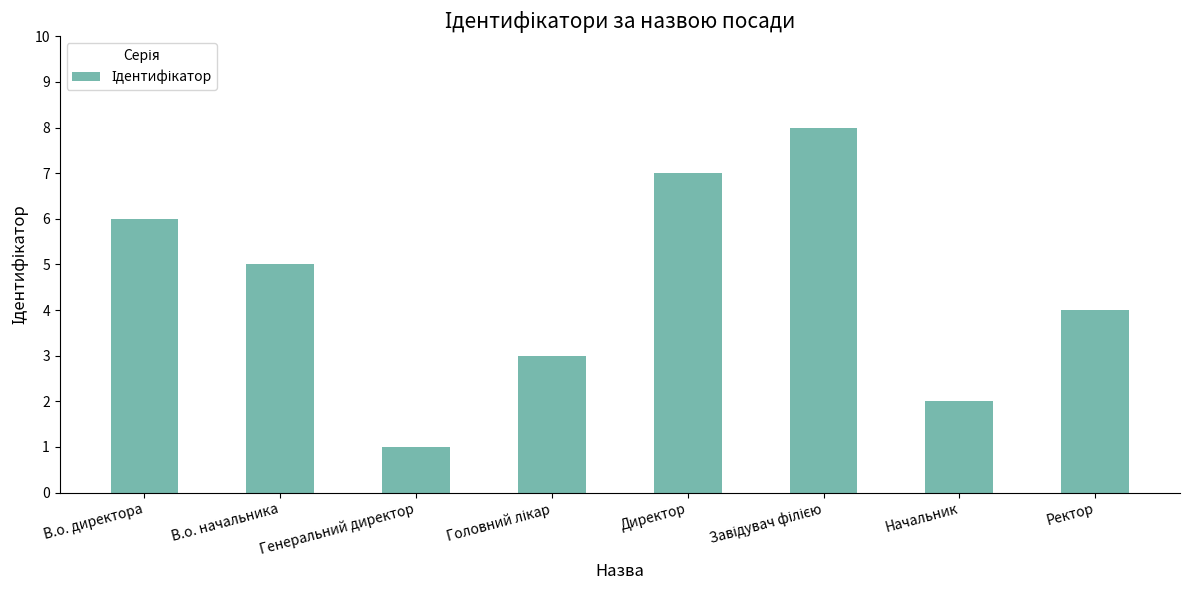

What is the difference between the second highest and second lowest values?

5